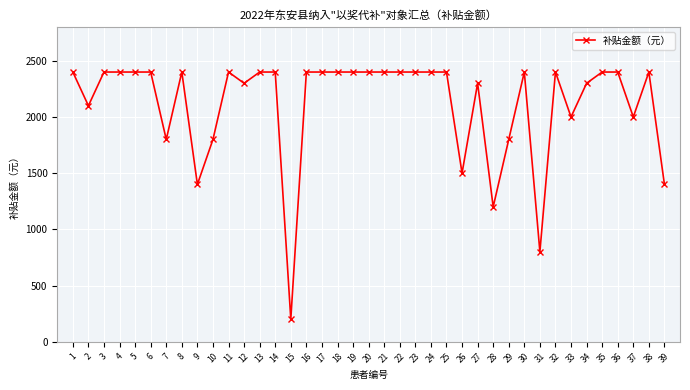

Count the number of data series in this chart.

1